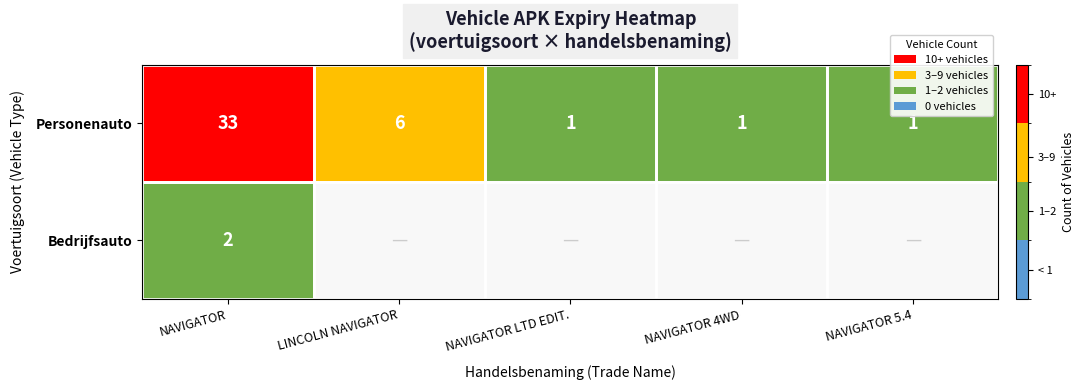

True or false: Personenauto has a value of 1 at NAVIGATOR LTD EDIT..

True